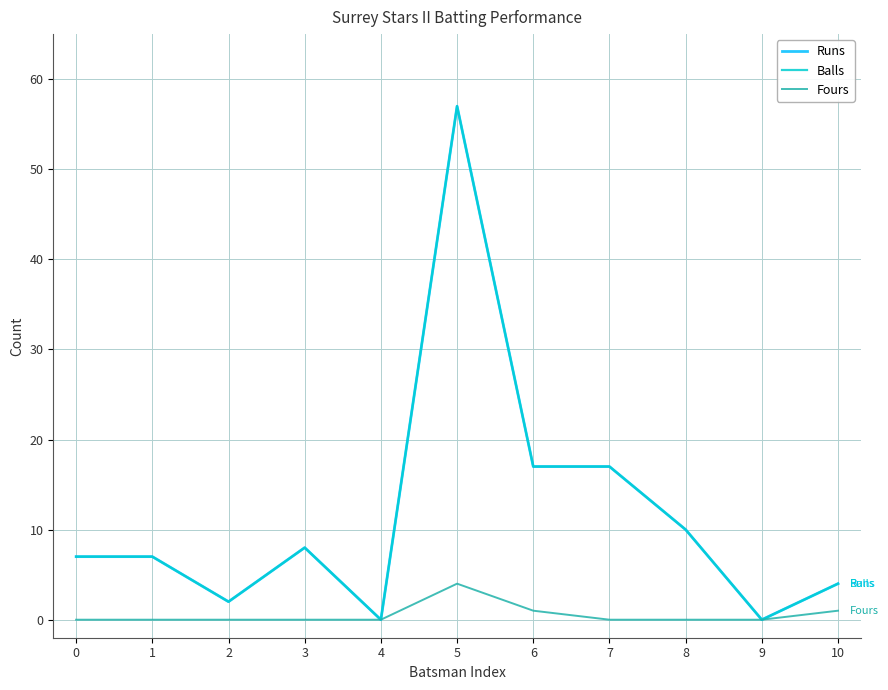

Is it true that Runs equals 3 at 2?

False